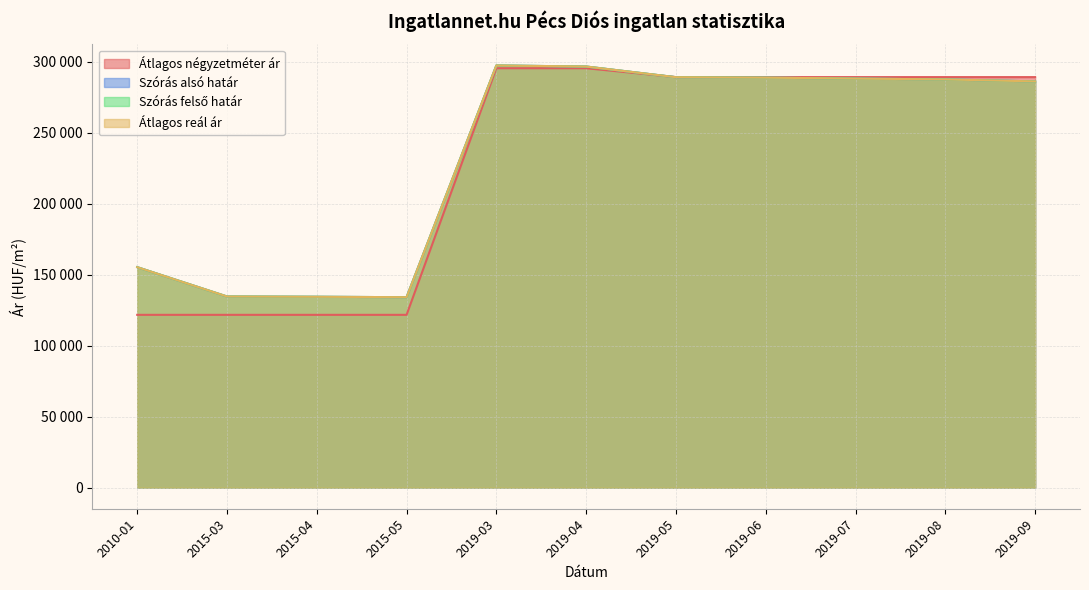

Reading right to left, extract all data points from this chart.

Átlagos négyzetméter ár: 289062	289062	289062	289062	289062	295312	295312	121666	121666	121666	121666
Szórás alsó határ: 286024	287438	288021	288671	288997	296518	297260	134090	134391	134593	155240
Szórás felső határ: 286024	287438	288021	288671	288997	296518	297260	134090	134391	134593	155240
Átlagos reál ár: 286024	287438	288021	288671	288997	296518	297260	134090	134391	134593	155240